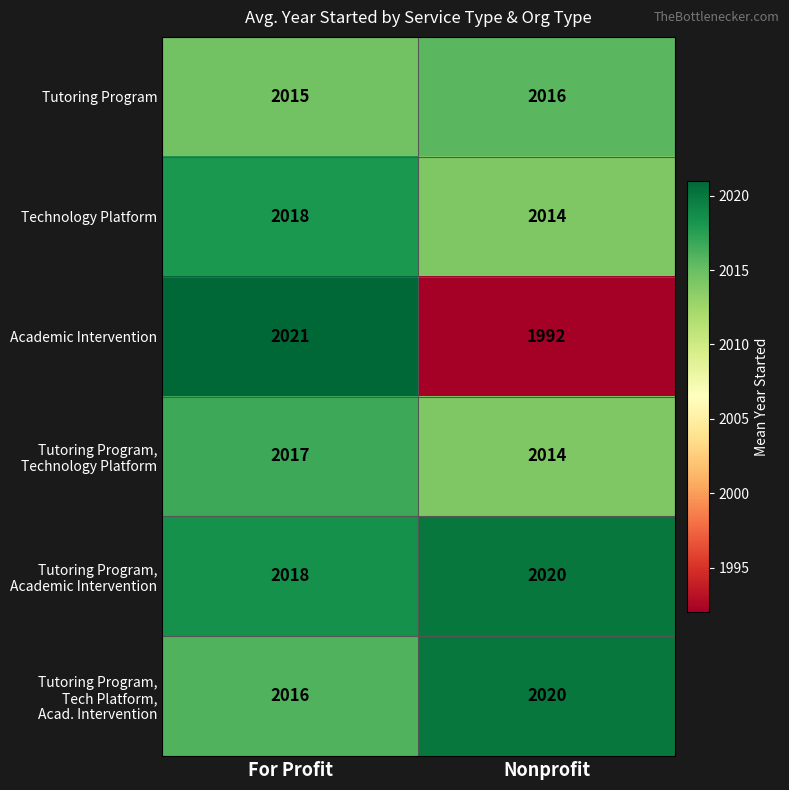

At which category does the chart reach its minimum across all series?

Nonprofit